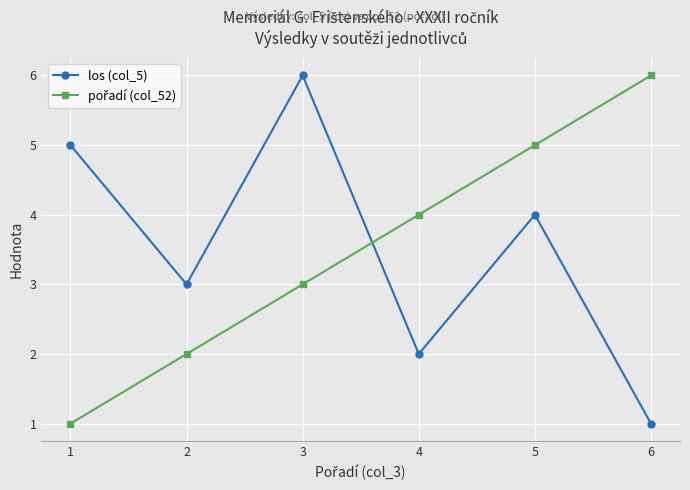

Rank the categories by los (col_5) value from lowest to highest.

6, 4, 2, 5, 1, 3